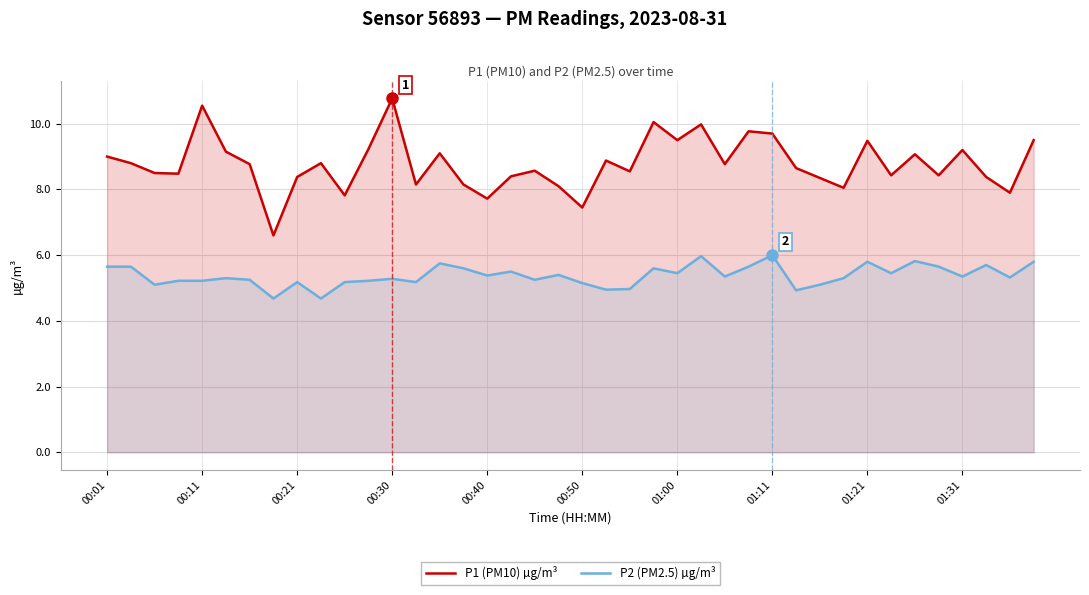

Rank the series by their average value, from lowest to highest.

P2 (PM2.5) µg/m³, P1 (PM10) µg/m³